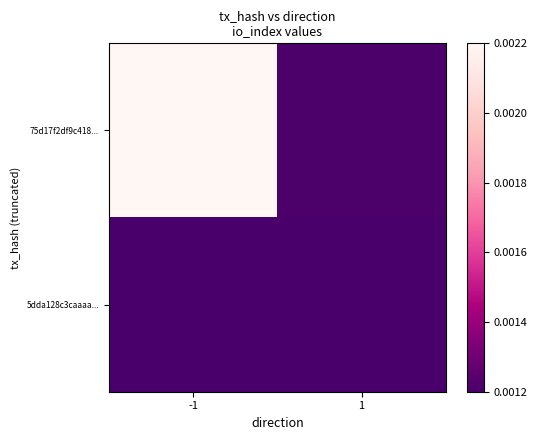

Which series has the largest range (max minus min)?

75d17f2df9c418...